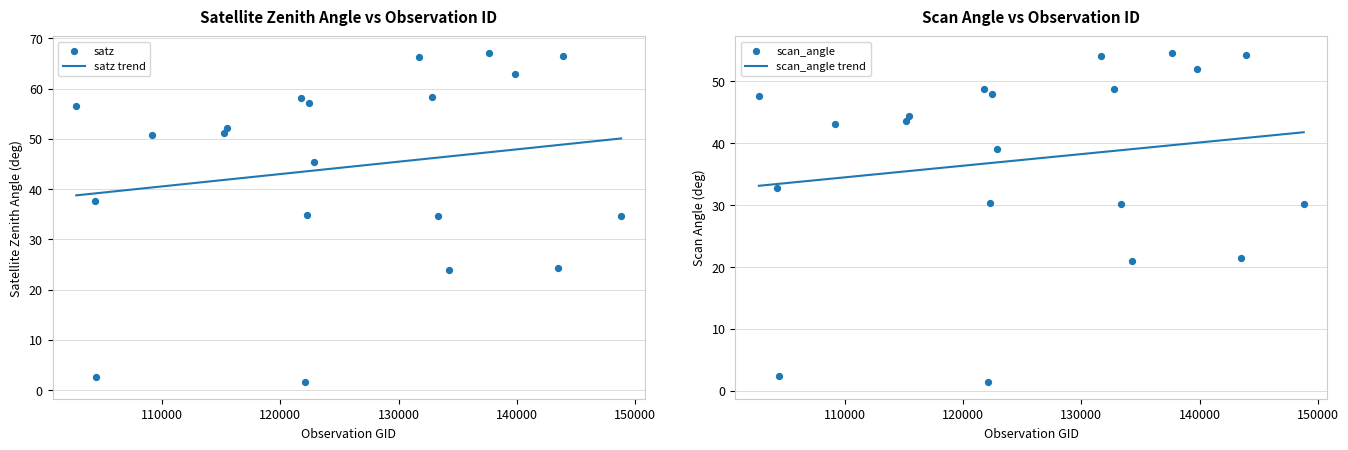

Is the value of scan_angle at 104431 greater than the value of satz at 132798?

No